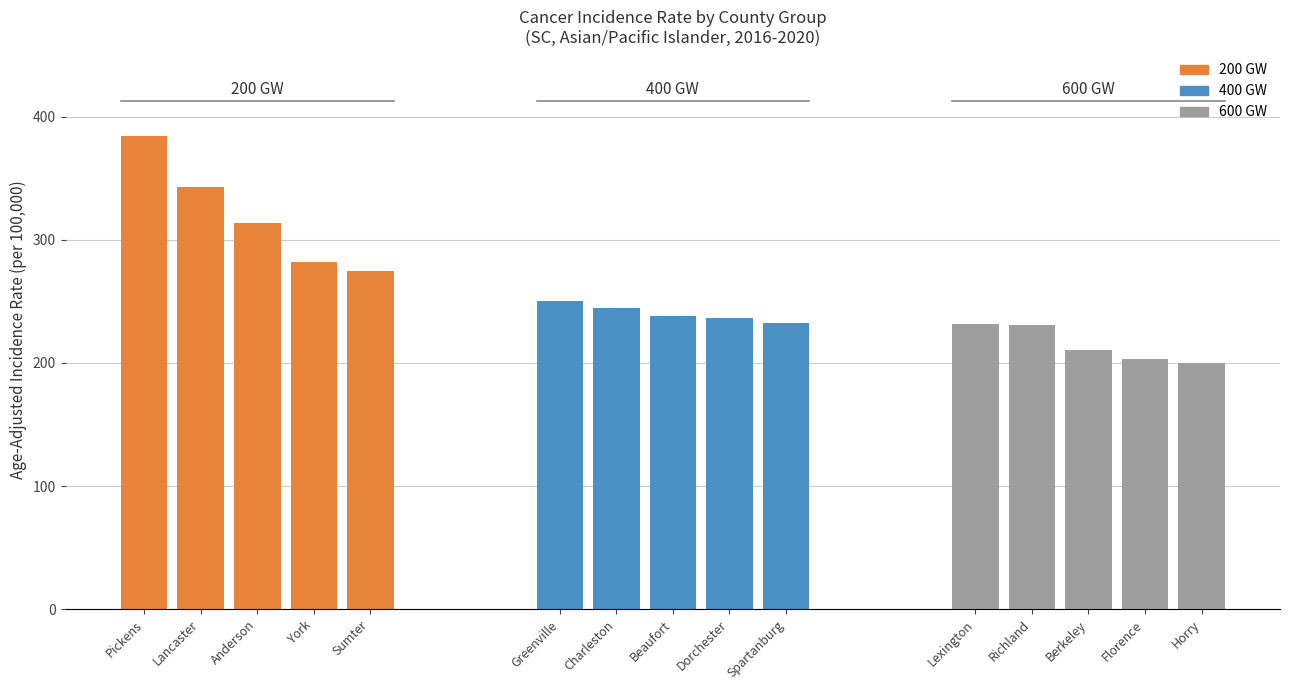

The chart shows a value of 326.5 at Florence. True or false?

False